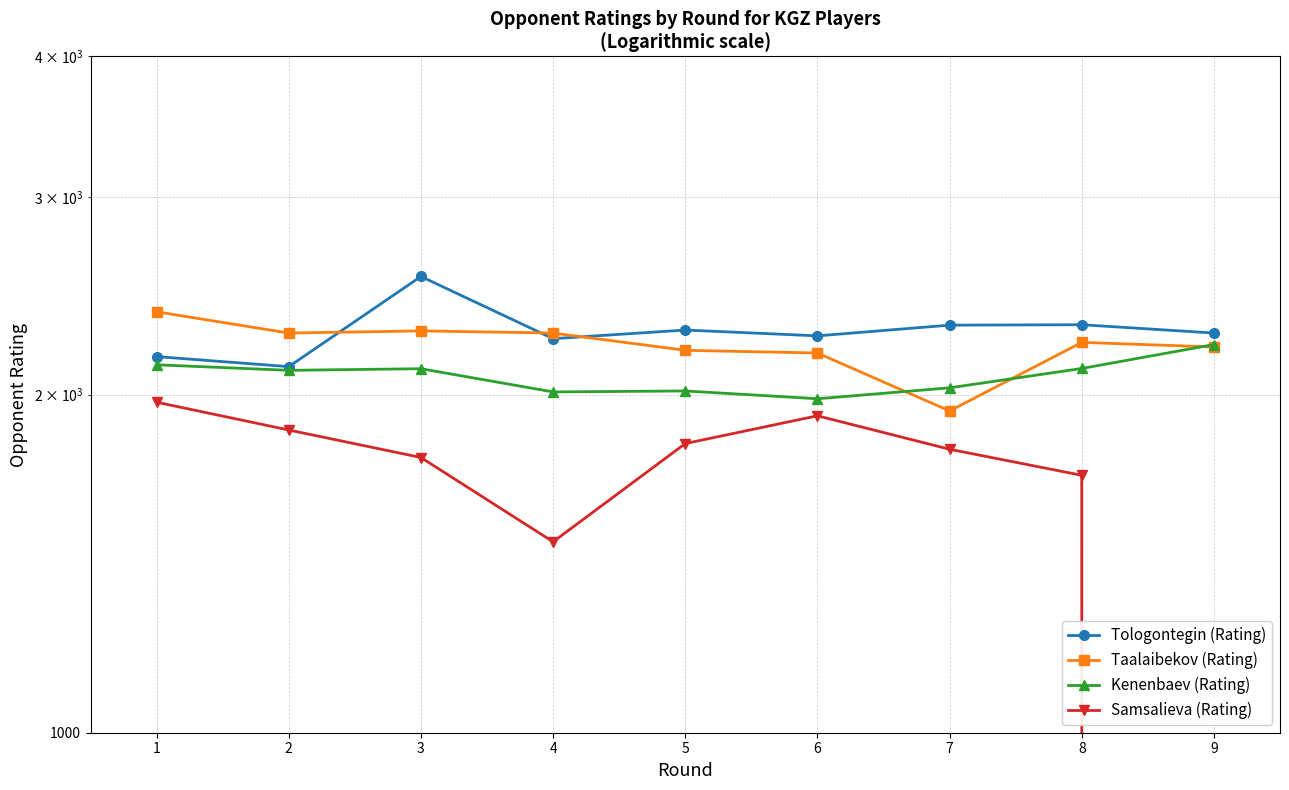

Is this an area chart (filled region under the line)?

No